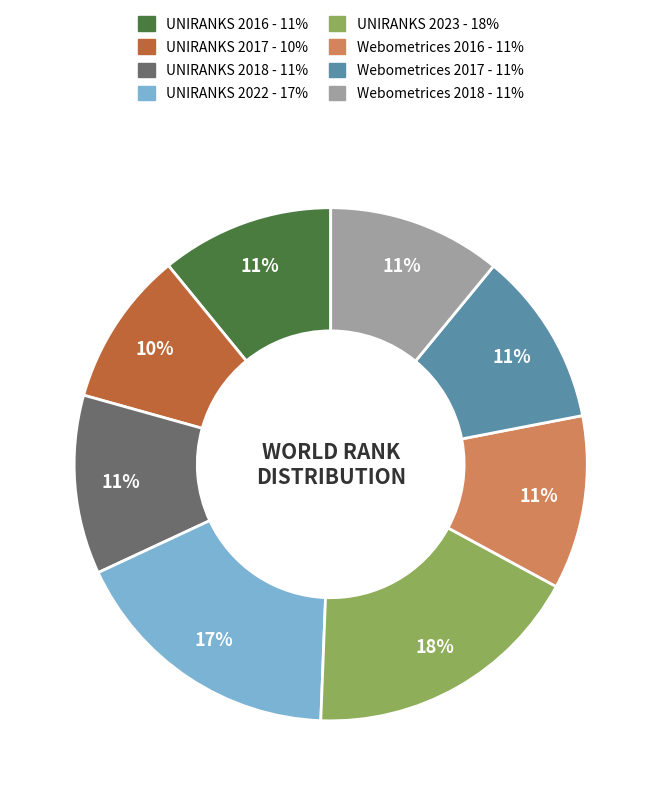

Is it true that UNIRANKS 2022 is 27% of the pie?

False